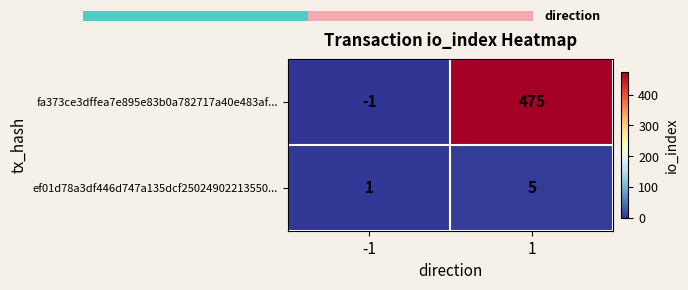

What is the minimum value shown in the chart?

-1